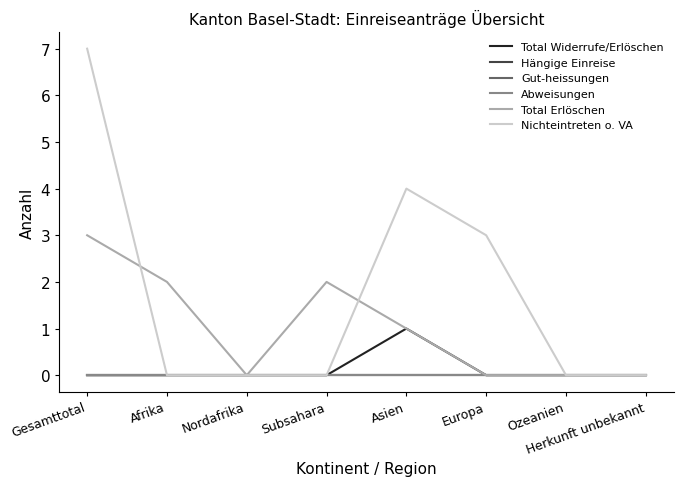

Is this an area chart (filled region under the line)?

No